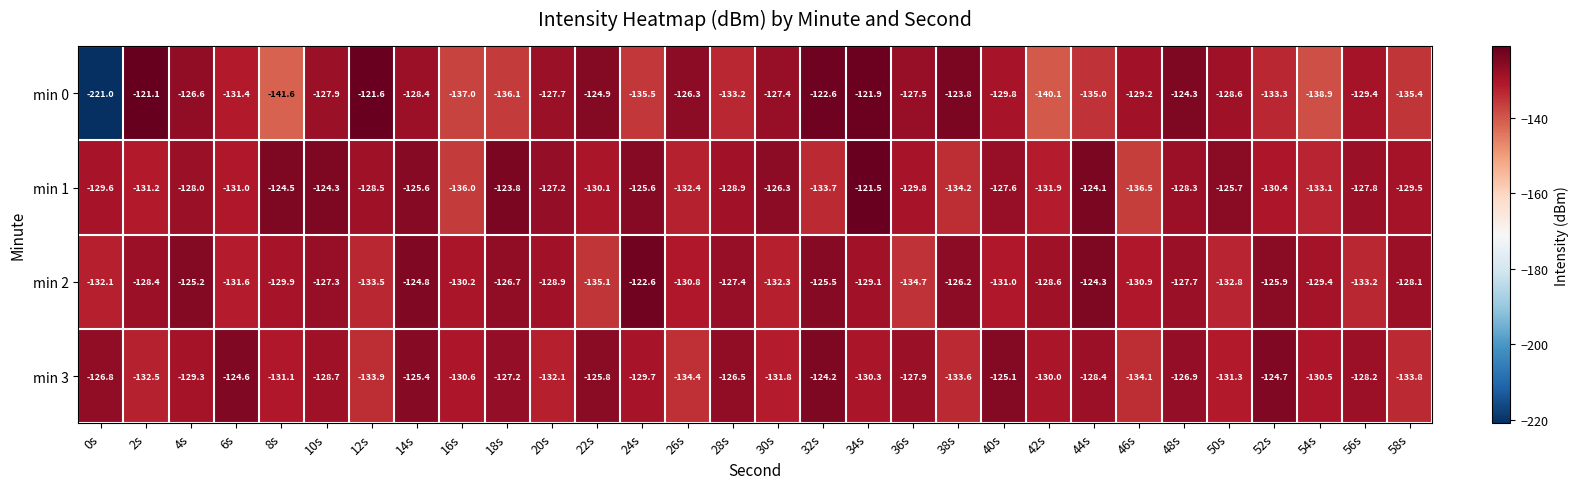

What is the sum of the min 2 values at 36s and 38s?

-260.9